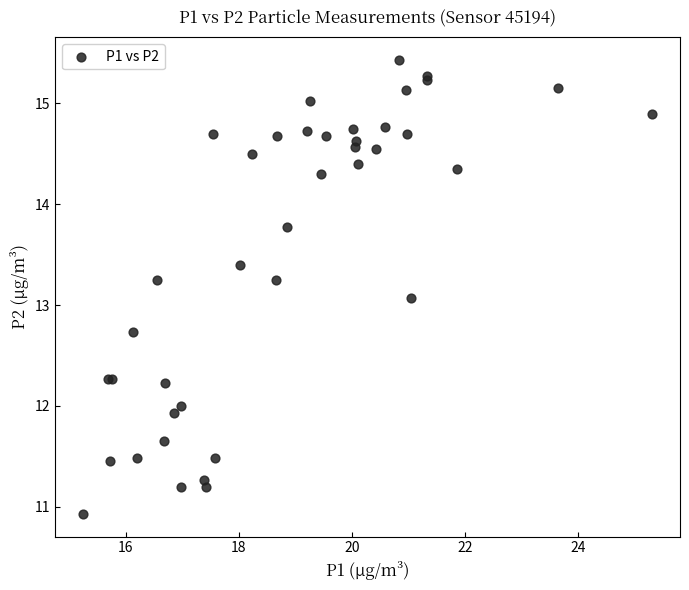

What Y value in the scatter plot is closest to 13?

13.1